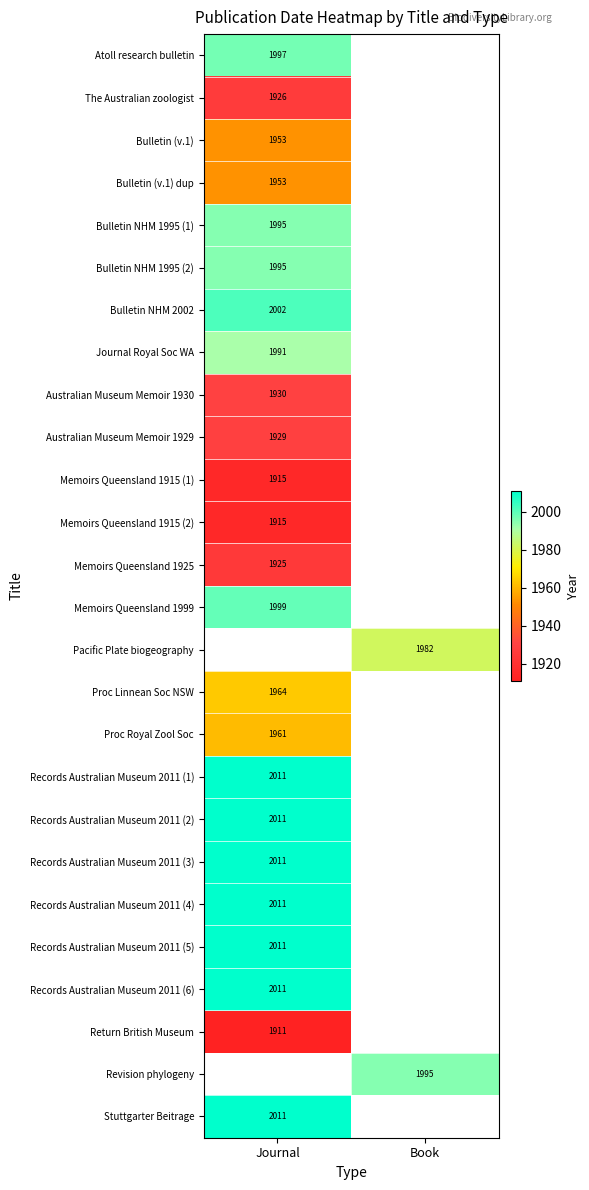

The value of Records Australian Museum 2011 (5) at Journal is 2011. True or false?

True